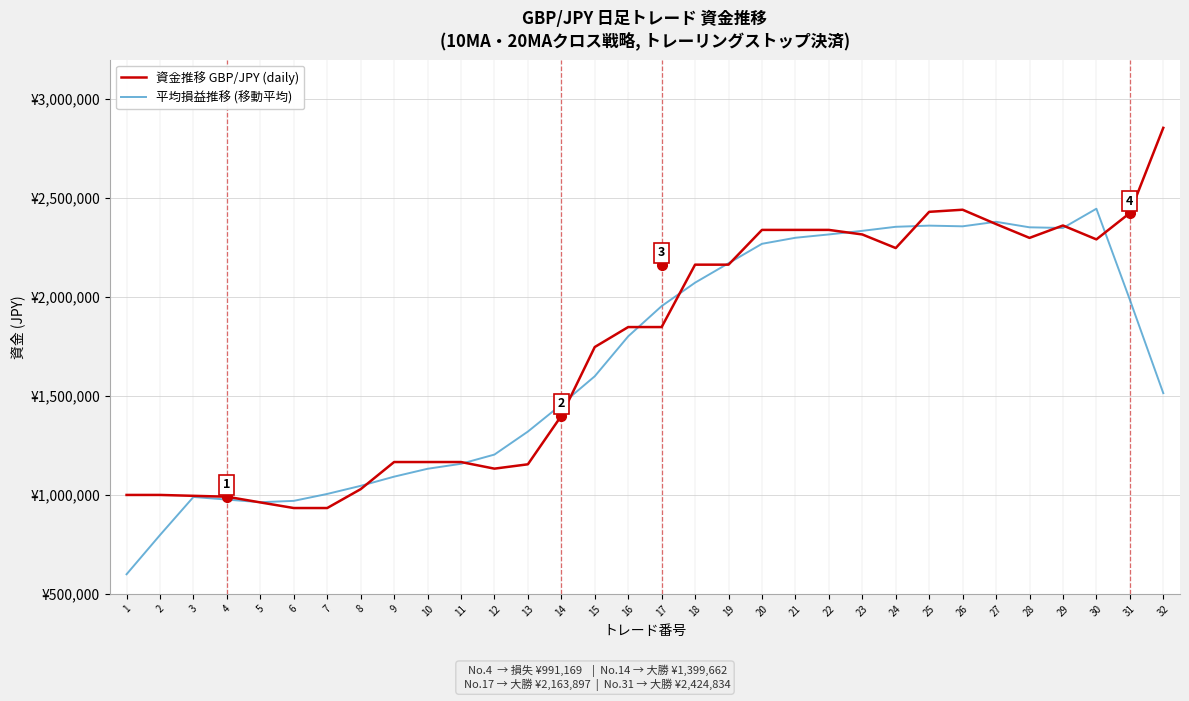

Does the chart have visible grid lines?

Yes